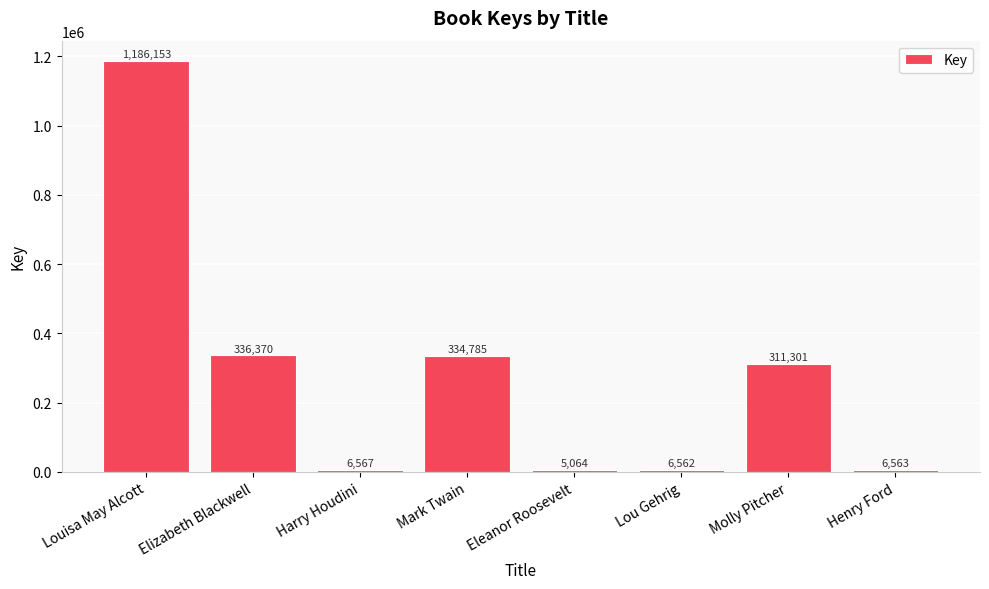

List the labels in order of value, smallest first.

Eleanor Roosevelt, Lou Gehrig, Henry Ford, Harry Houdini, Molly Pitcher, Mark Twain, Elizabeth Blackwell, Louisa May Alcott